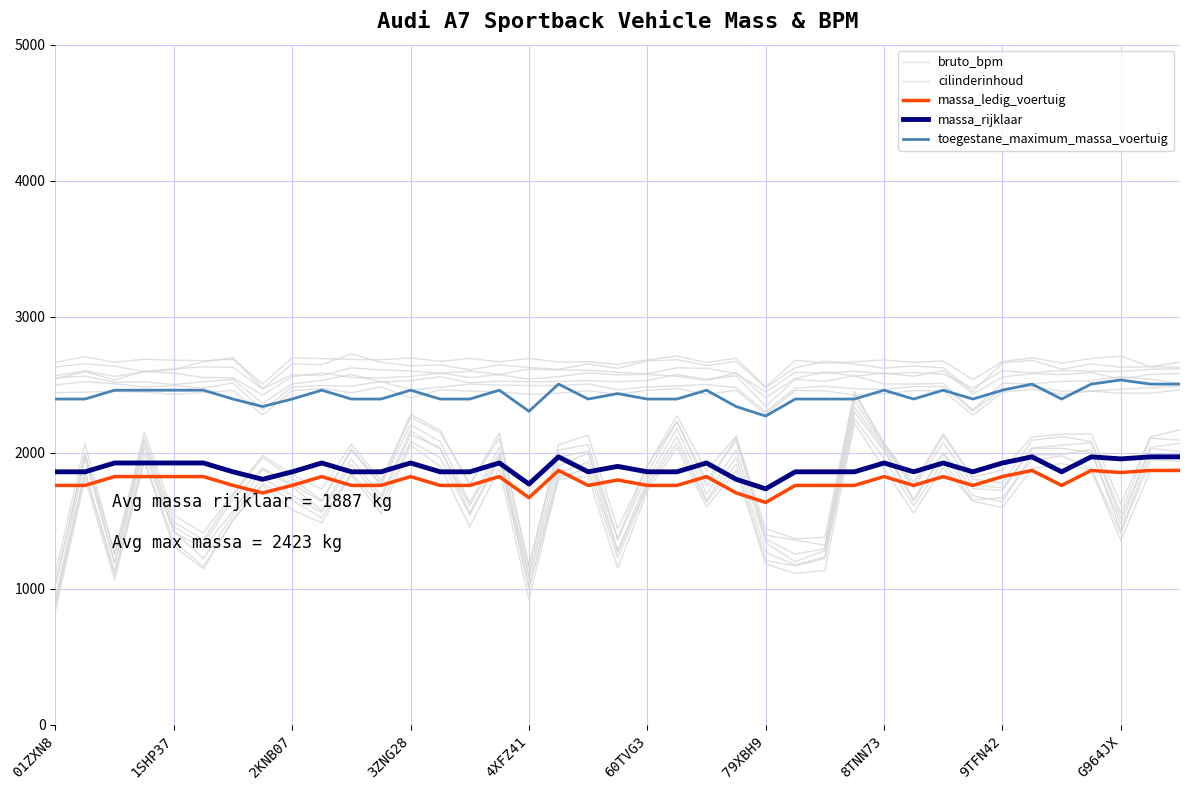

Rank the series by their maximum value, from lowest to highest.

massa_ledig_voertuig, massa_rijklaar, bruto_bpm, toegestane_maximum_massa_voertuig, cilinderinhoud